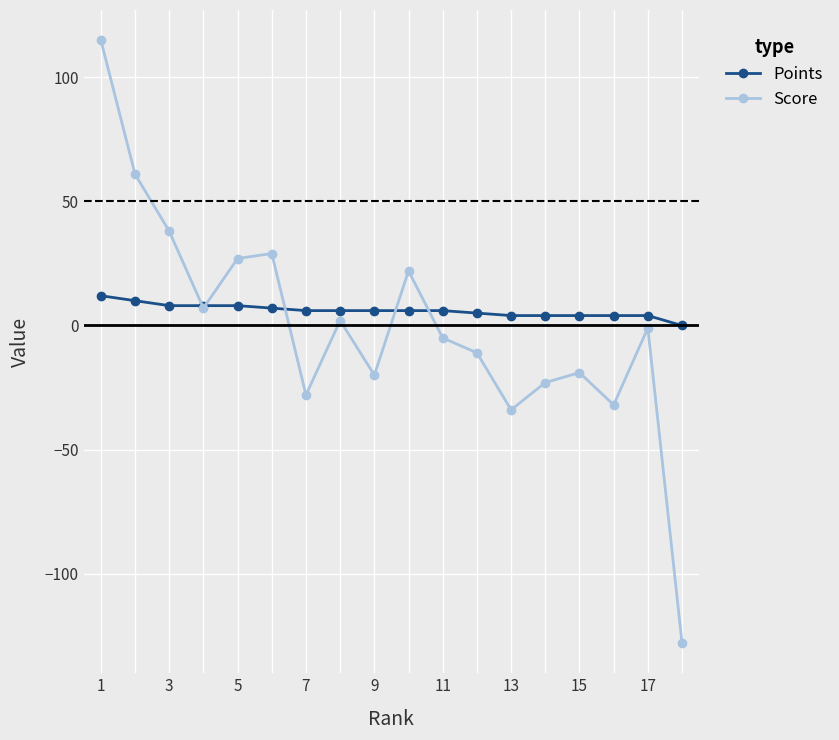

Rank the series by their average value, from lowest to highest.

Score, Points